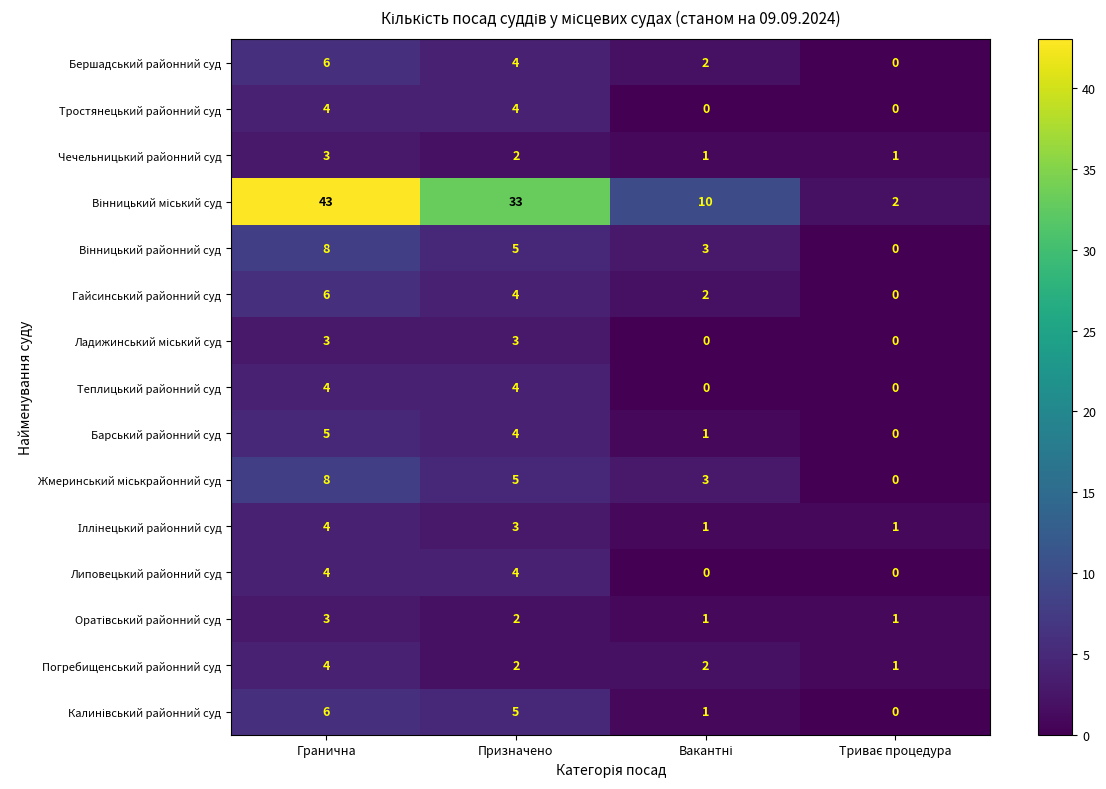

The Погребищенський районний суд series shows 1 at Призначено. True or false?

False